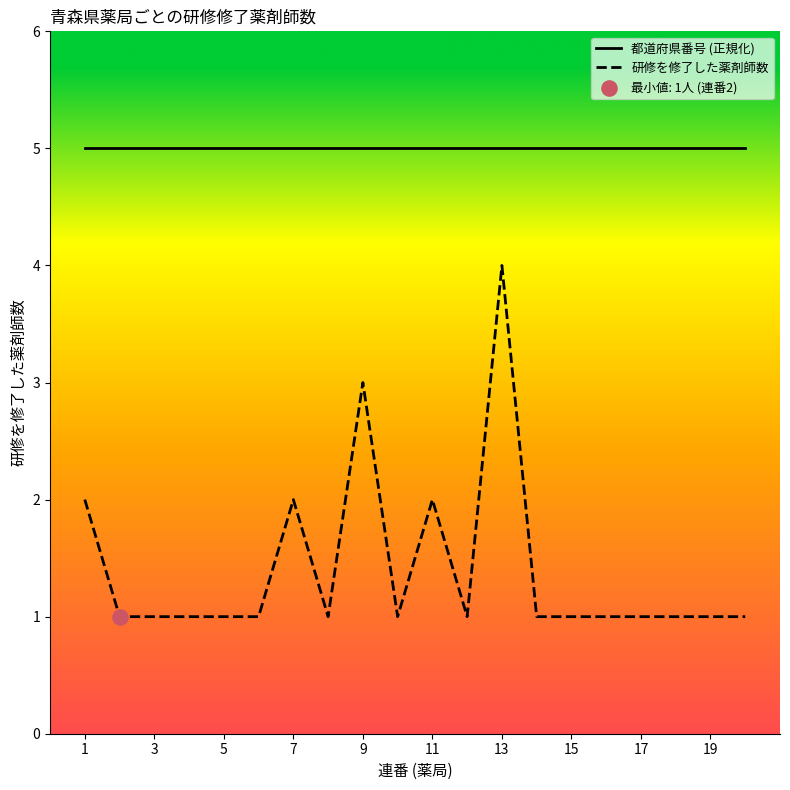

Which series has the largest range (max minus min)?

研修を修了した薬剤師数